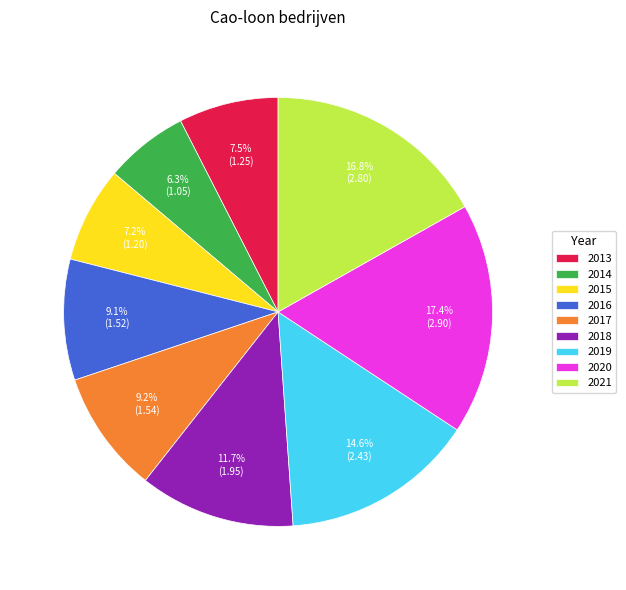

Approximately how many times larger is the value at 2021 compared to 2014?

2.7